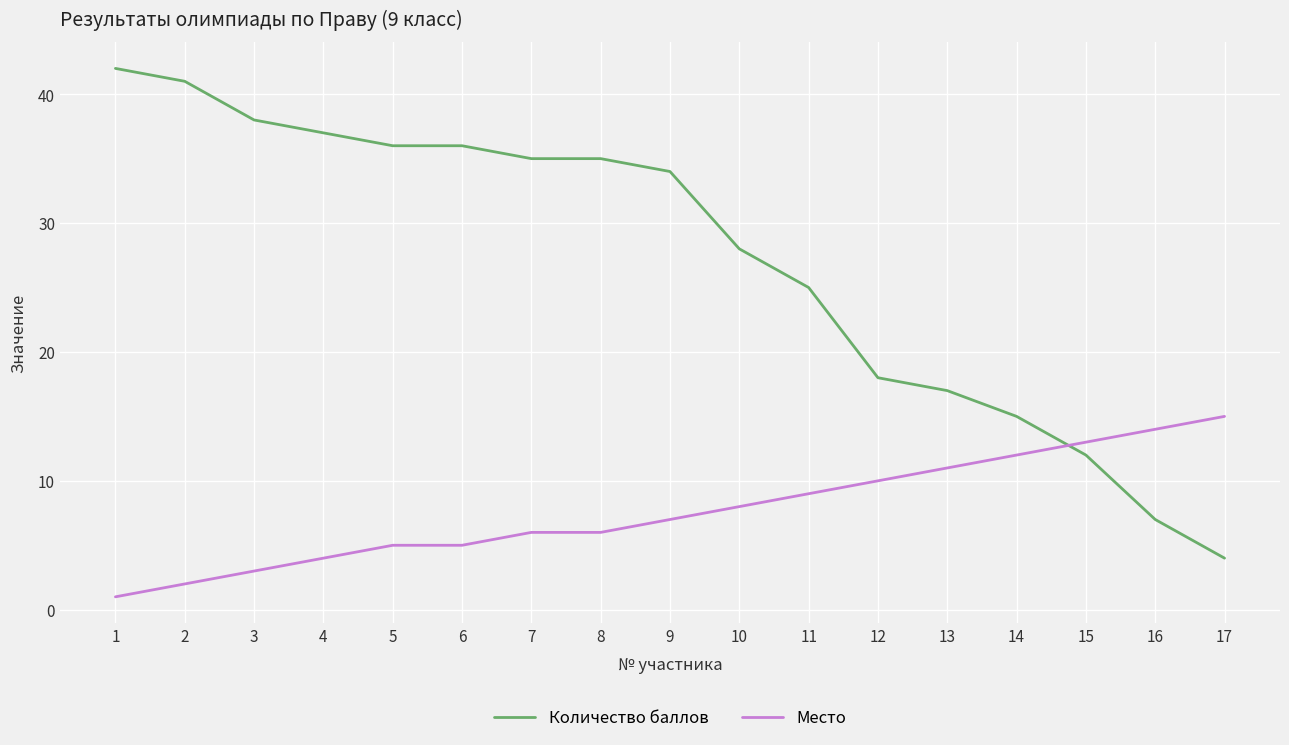

Count the number of categories in the chart.

17